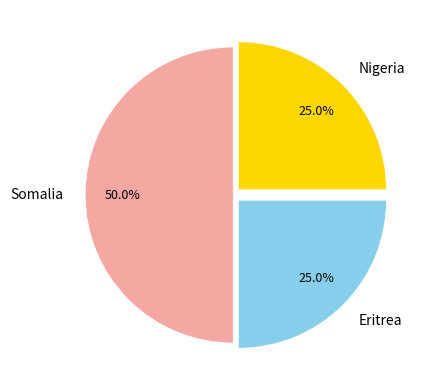

The Somalia slice represents 55% of the pie. True or false?

False